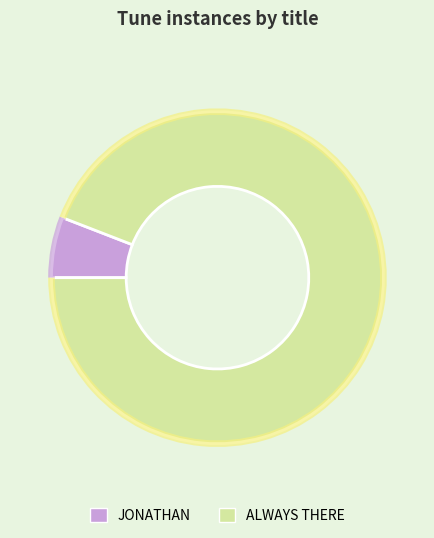

To the nearest percent, what is the difference between the largest and smallest slice percentages?

88%